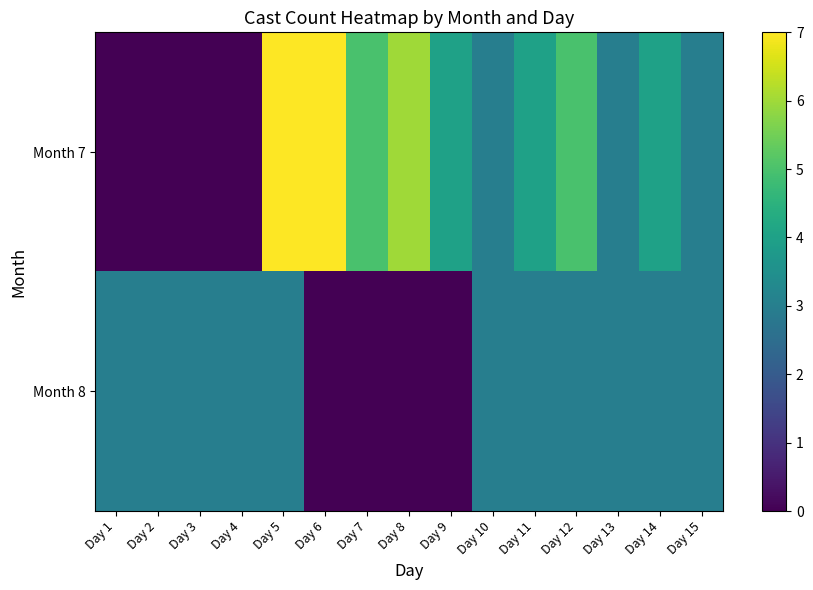

What is the total value across all series at Day 3?

3